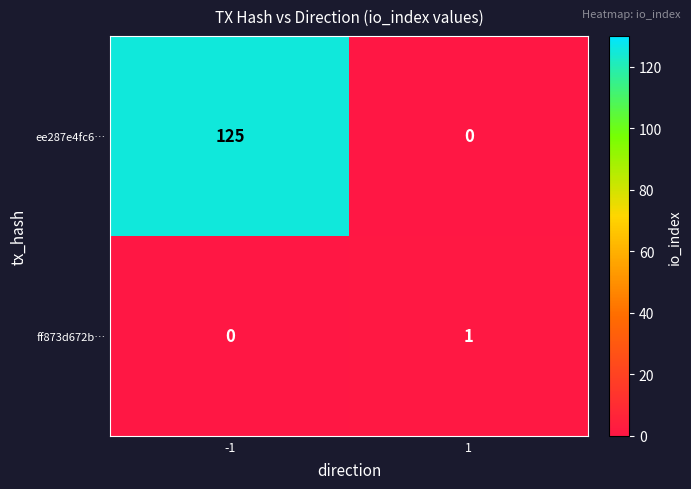

What is the highest value of the ee287e4fc6… series?

125